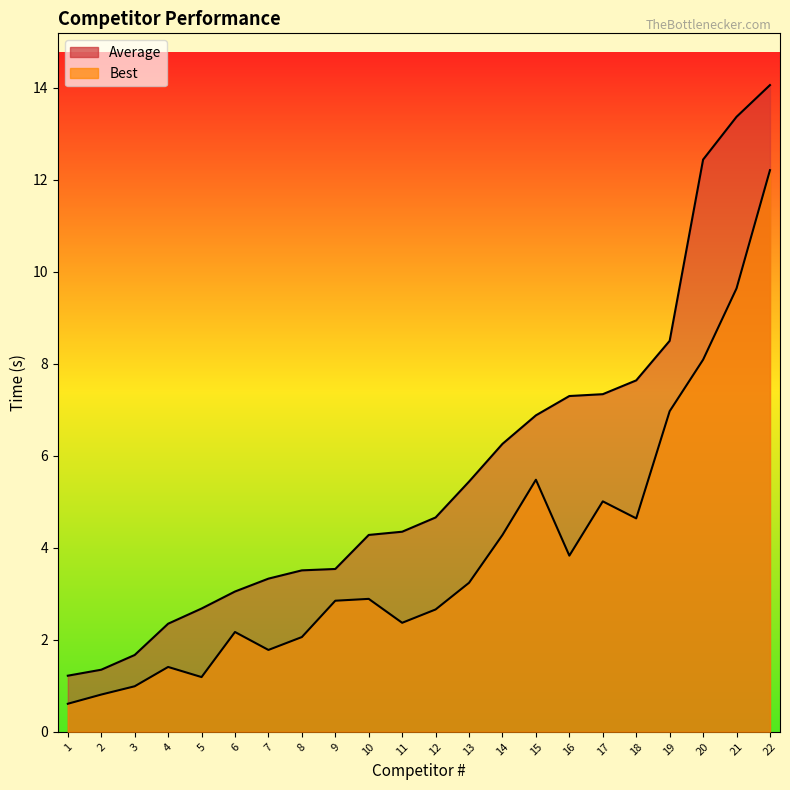

Reading left to right, extract all data points from this chart.

Best: 0.6	0.8	1.0	1.4	1.2	2.2	1.8	2.1	2.9	2.9	2.4	2.7	3.2	4.3	5.5	3.8	5.0	4.6	7.0	8.1	9.6	12.2
Average: 1.2	1.4	1.7	2.4	2.7	3.0	3.3	3.5	3.5	4.3	4.3	4.7	5.4	6.3	6.9	7.3	7.3	7.6	8.5	12.4	13.4	14.1